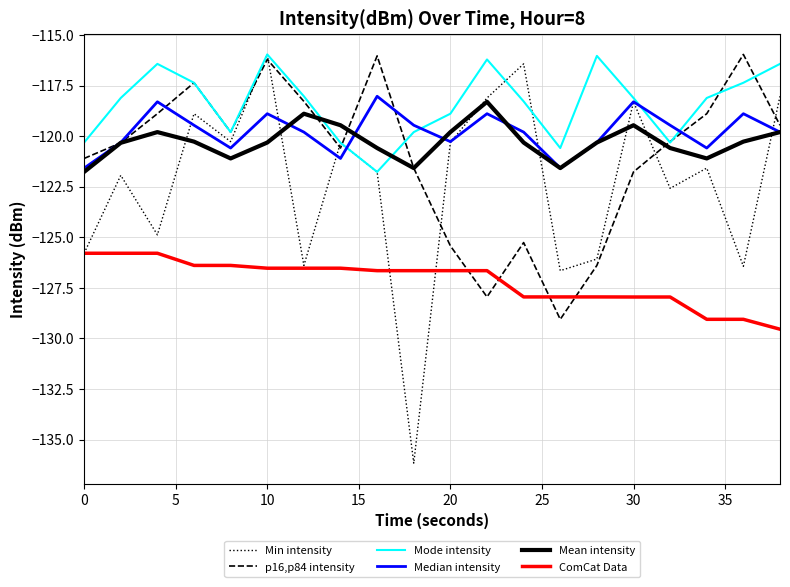

What is the lowest value of the ComCat Data series?

-129.5